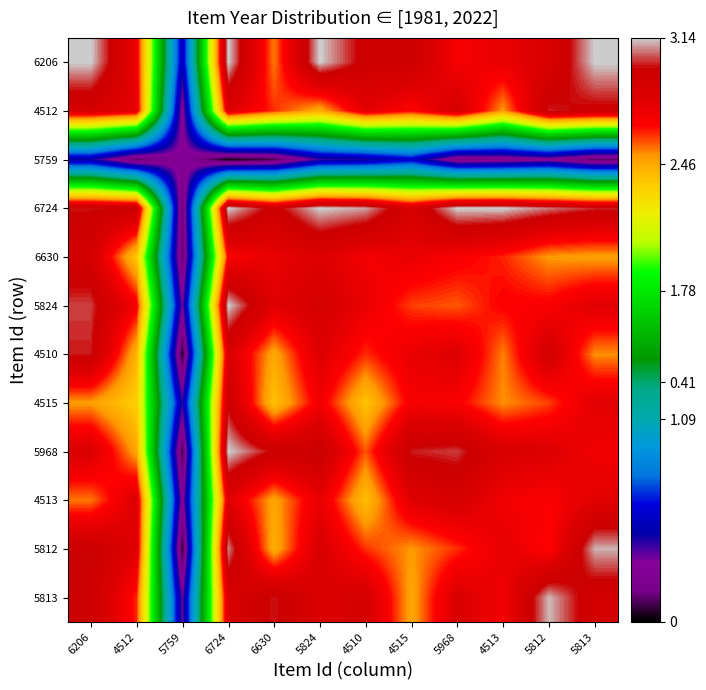

What is the greatest value displayed?

3.1